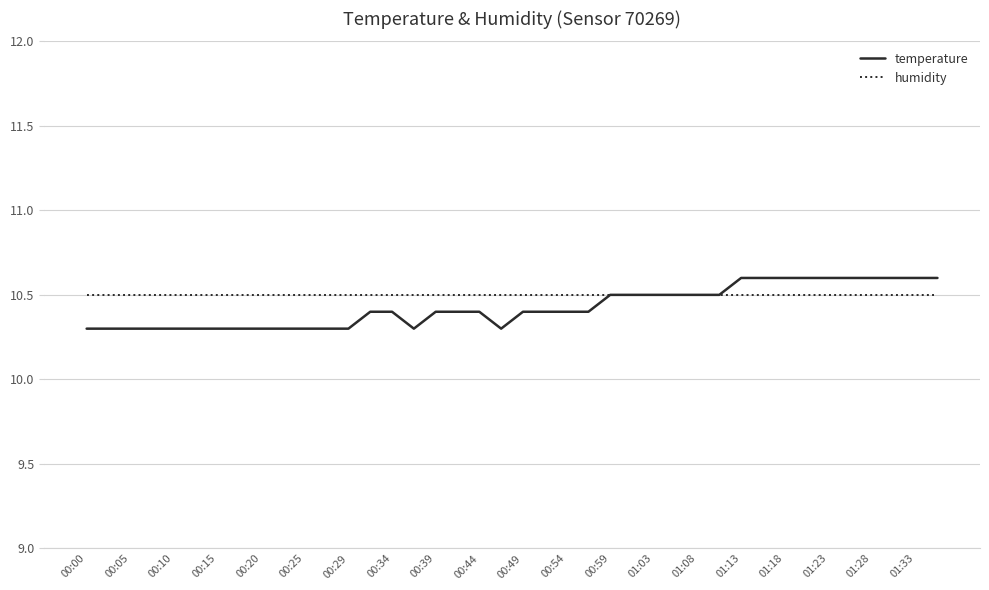

What is the minimum value shown in the chart?

10.3